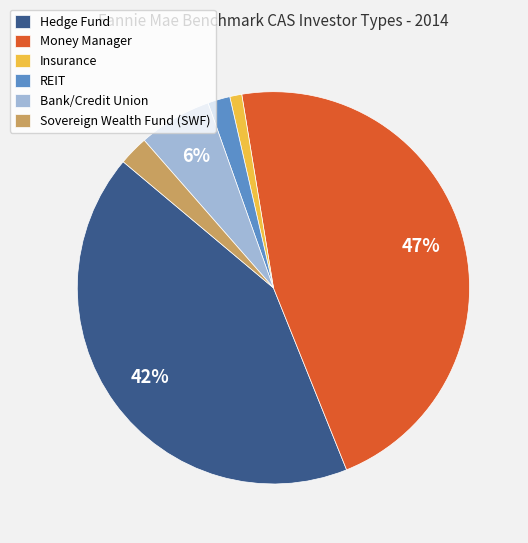

Which slice is the largest?

Money Manager